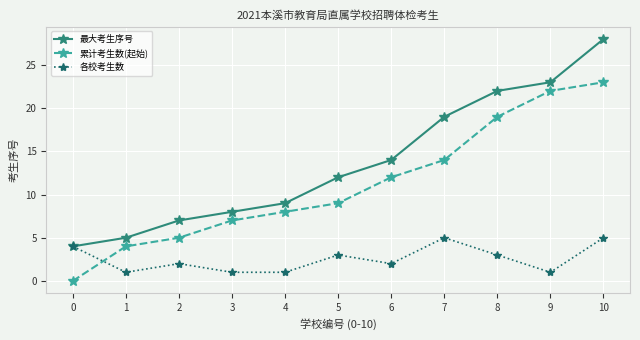

At which label is 最大考生序号 closest to 16?

6